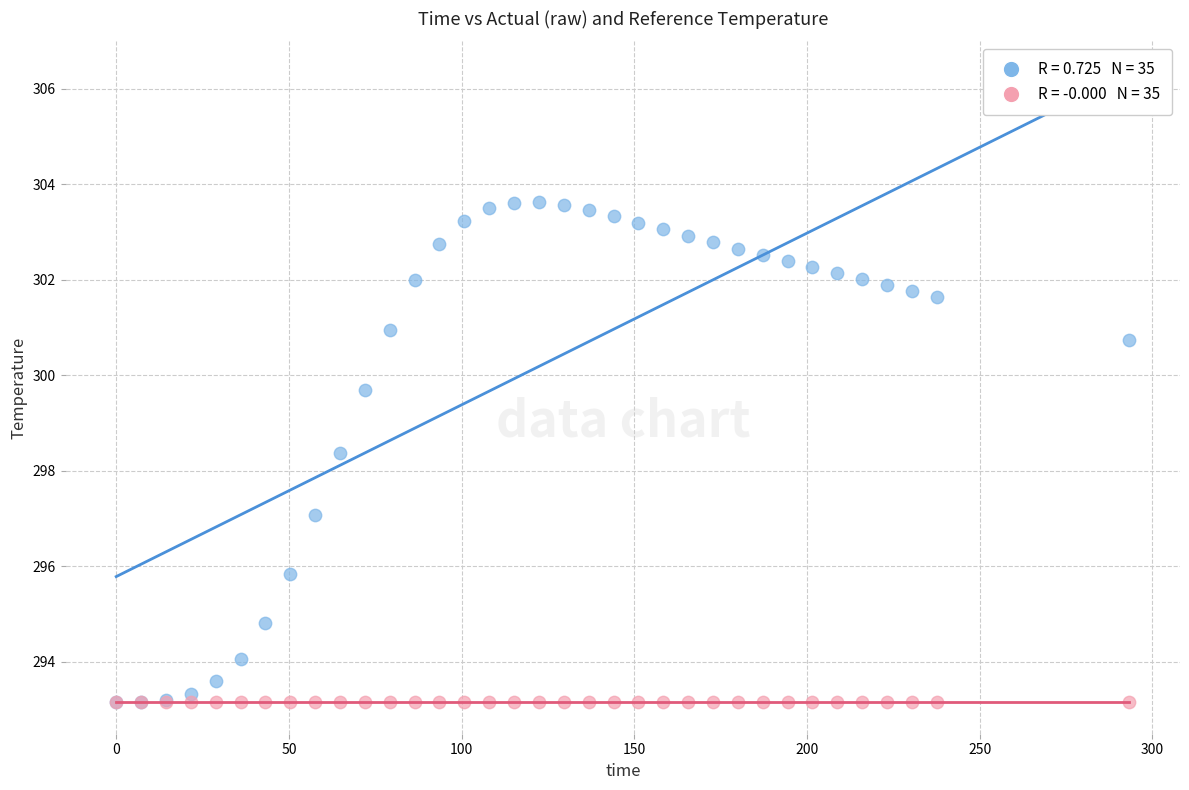

Across all series, what Y value is closest to 298?

298.4